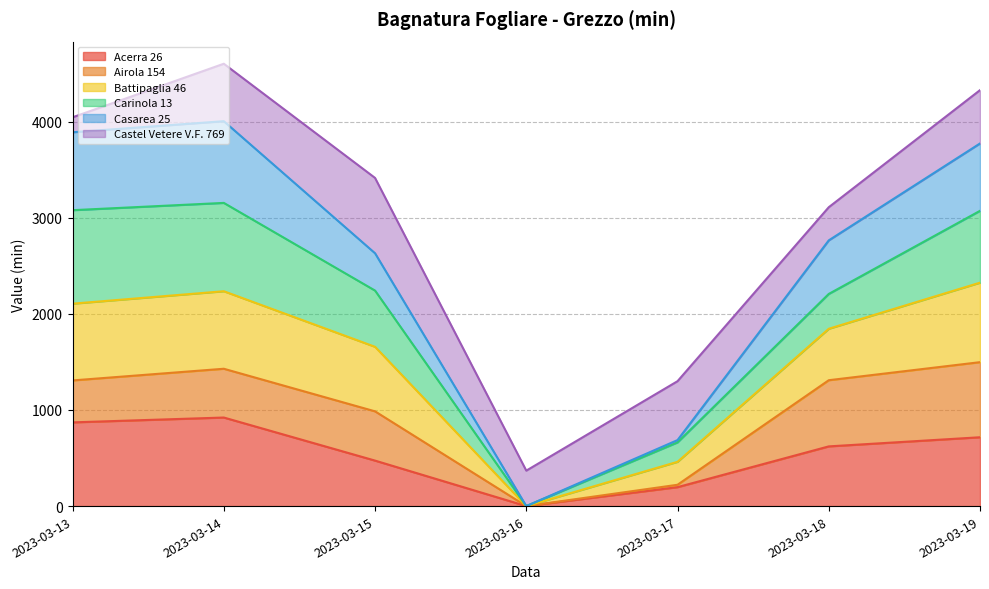

Between 2023-03-13 and 2023-03-17, which series saw the biggest shift?

Casarea 25